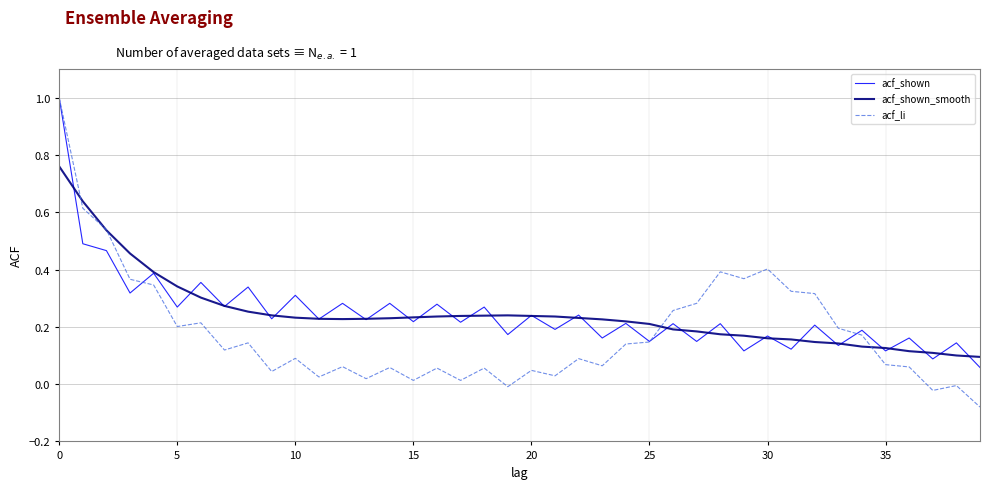

What is the maximum value shown in the chart?

1.0